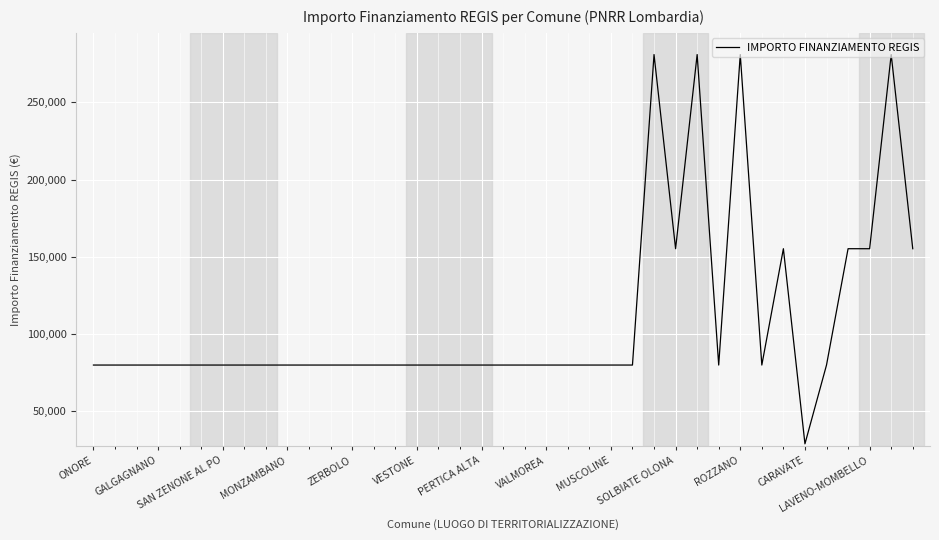

What is the difference between the maximum and minimum values?

252030